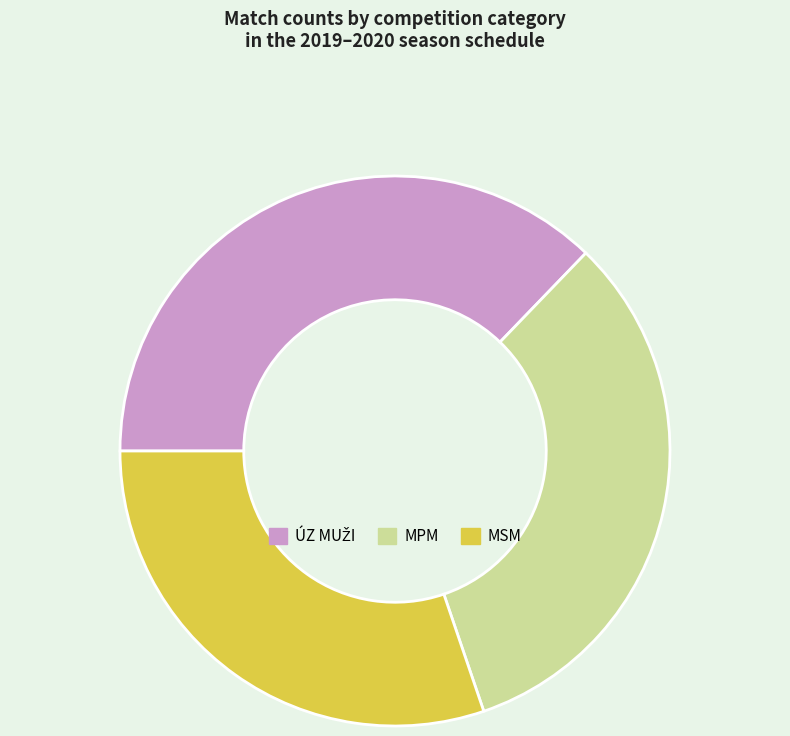

Which slice is the smallest?

MSM